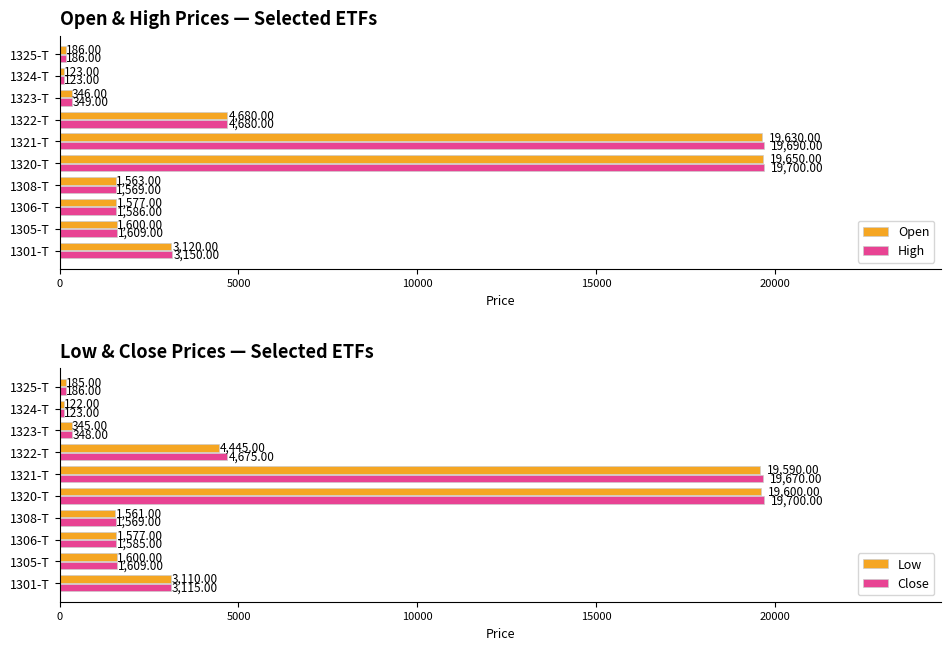

Reading left to right, transcribe all the data shown in this chart.

Open: 3120	1600	1577	1563	19650	19630	4680	346	123	186
High: 3150	1609	1586	1569	19700	19690	4680	349	123	186
Low: 3110	1600	1577	1561	19600	19590	4445	345	122	185
Close: 3115	1609	1585	1569	19700	19670	4675	348	123	186